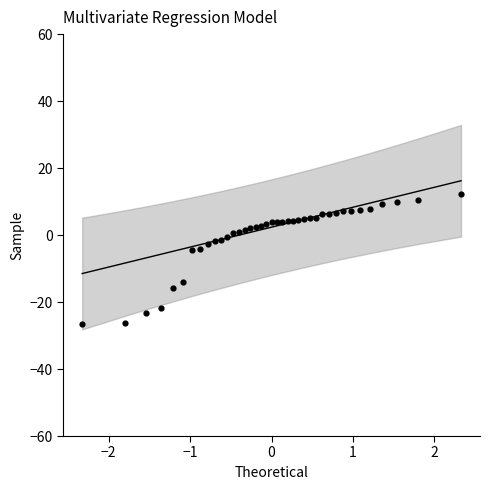

What is the range of Y values (max minus min)?

38.6